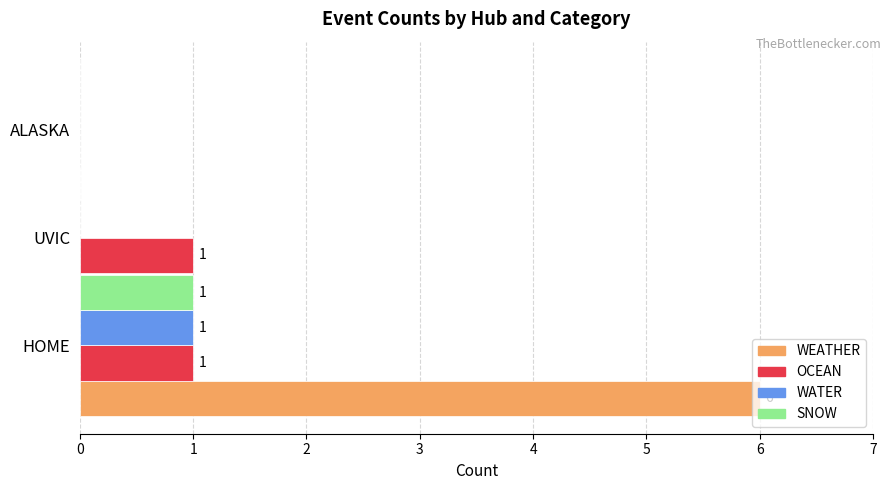

Which series has the largest range (max minus min)?

WEATHER